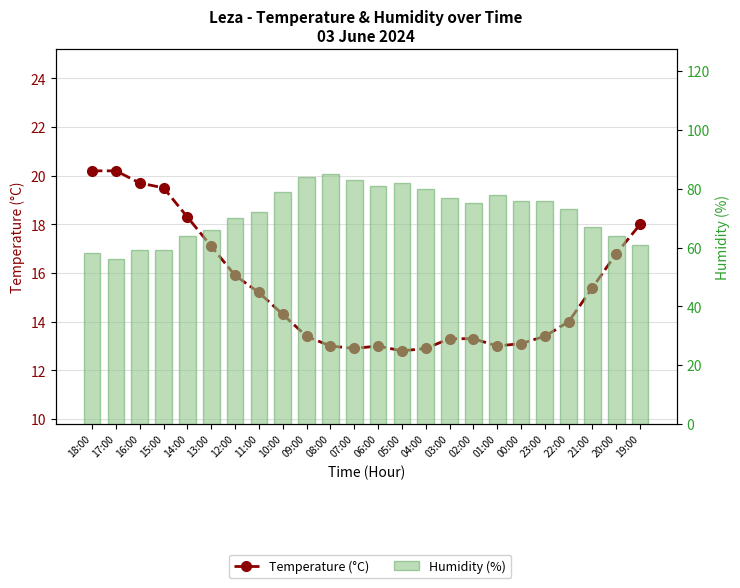

Reading left to right, transcribe all the data shown in this chart.

Temperature (°C): 18:00=20.2	17:00=20.2	16:00=19.7	15:00=19.5	14:00=18.3	13:00=17.1	12:00=15.9	11:00=15.2	10:00=14.3	09:00=13.4	08:00=13.0	07:00=12.9	06:00=13.0	05:00=12.8	04:00=12.9	03:00=13.3	02:00=13.3	01:00=13.0	00:00=13.1	23:00=13.4	22:00=14.0	21:00=15.4	20:00=16.8	19:00=18.0
Humidity (%): 18:00=58.0	17:00=56.0	16:00=59.0	15:00=59.0	14:00=64.0	13:00=66.0	12:00=70.0	11:00=72.0	10:00=79.0	09:00=84.0	08:00=85.0	07:00=83.0	06:00=81.0	05:00=82.0	04:00=80.0	03:00=77.0	02:00=75.0	01:00=78.0	00:00=76.0	23:00=76.0	22:00=73.0	21:00=67.0	20:00=64.0	19:00=61.0